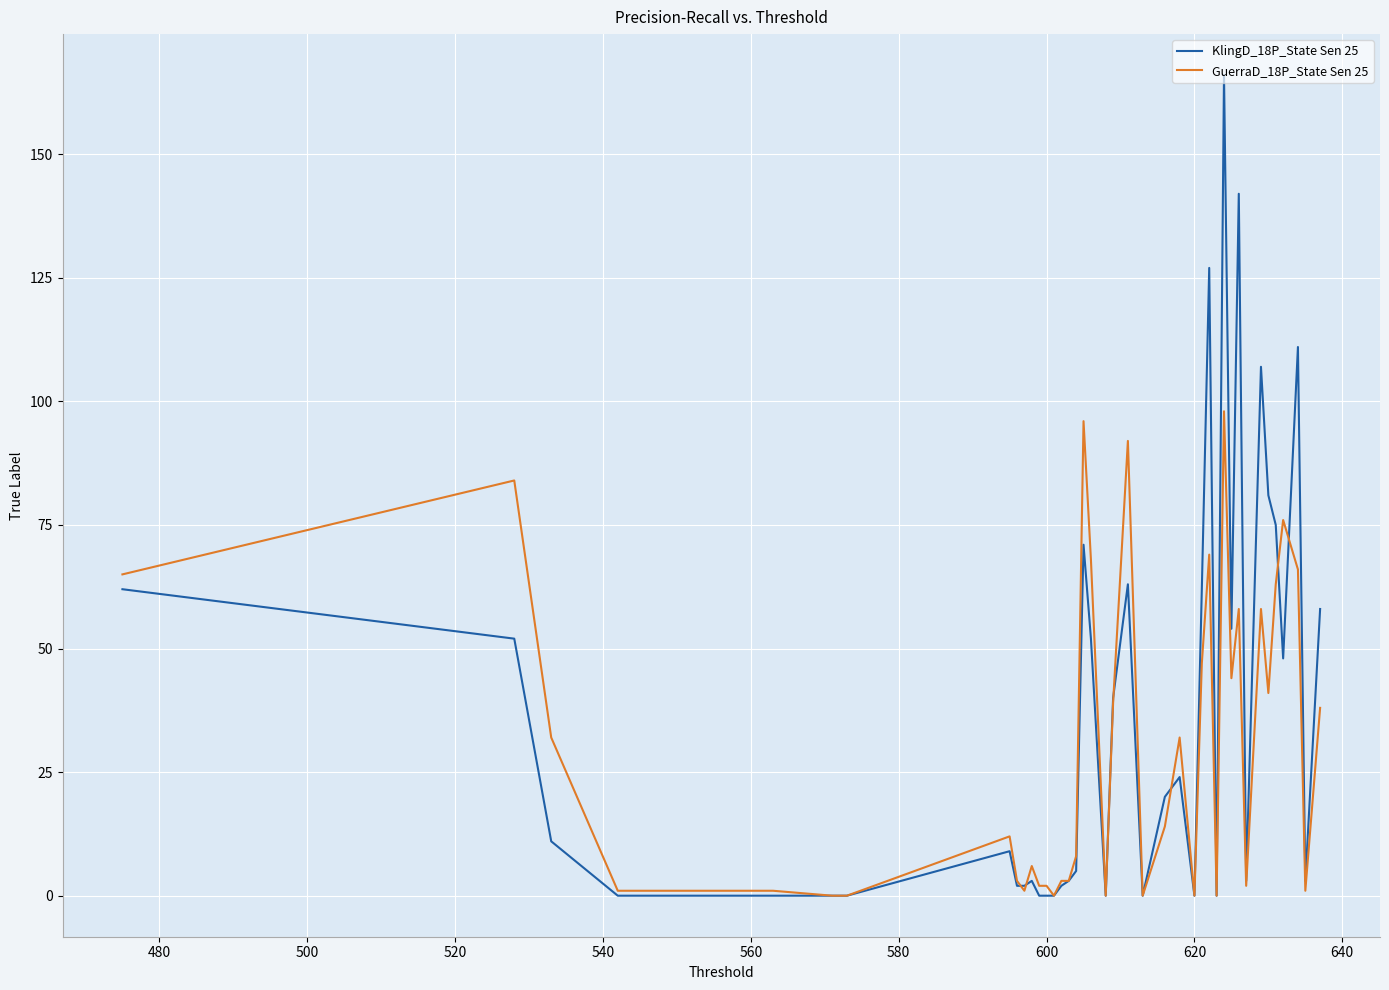

Rank the series by their maximum value, from lowest to highest.

GuerraD_18P_State Sen 25, KlingD_18P_State Sen 25